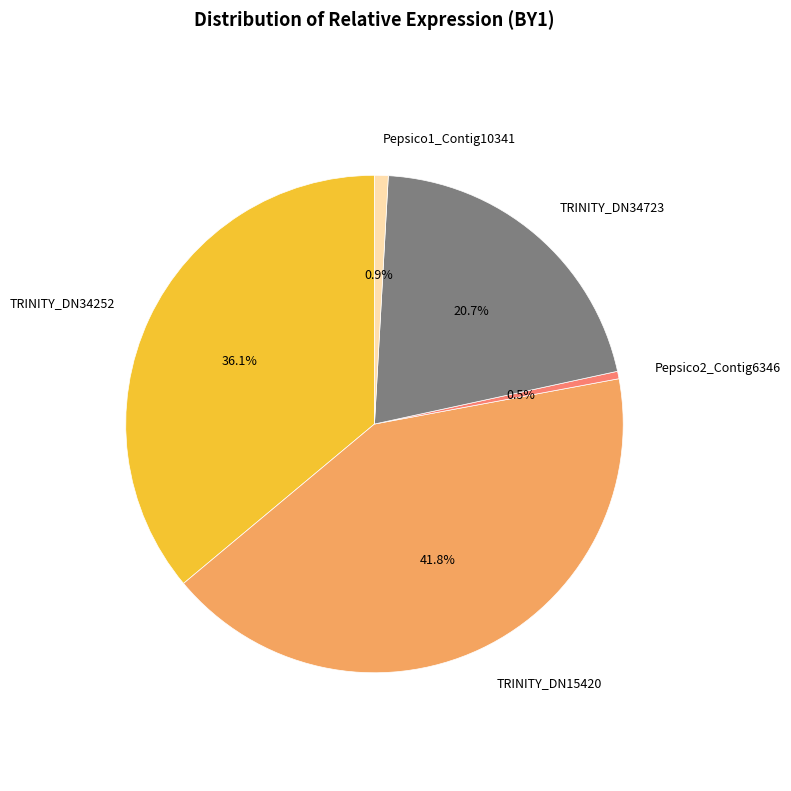

How many slices are in this pie chart?

5